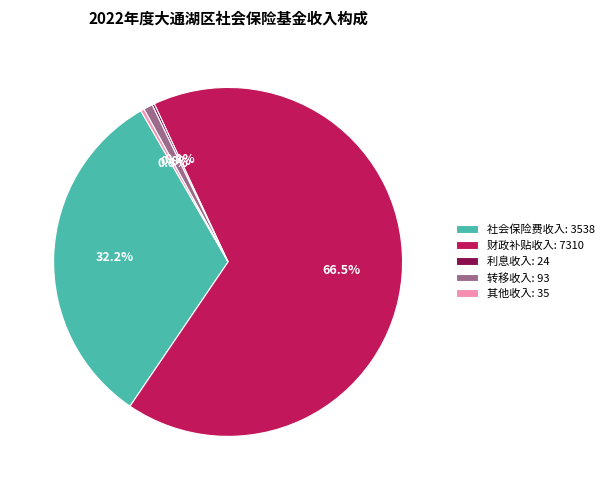

What percentage do 社会保险费收入 and 转移收入 together represent?

33.0%